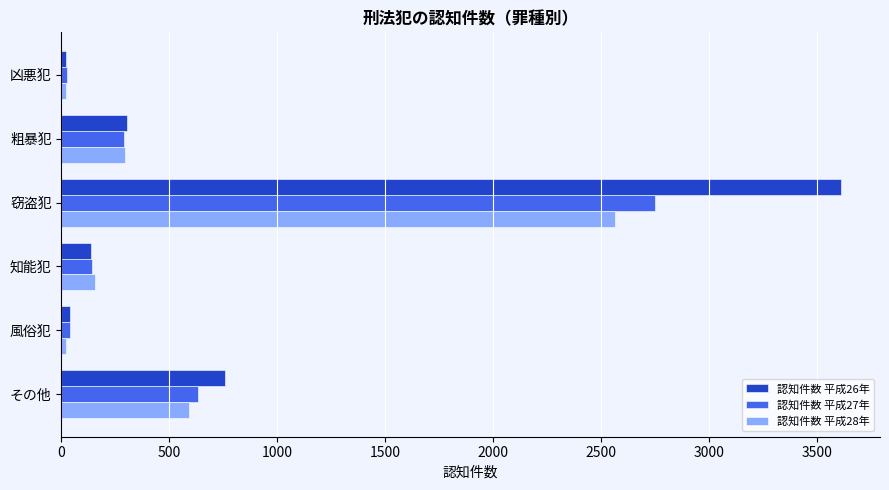

What is the total value across all series at 窃盗犯?

8918